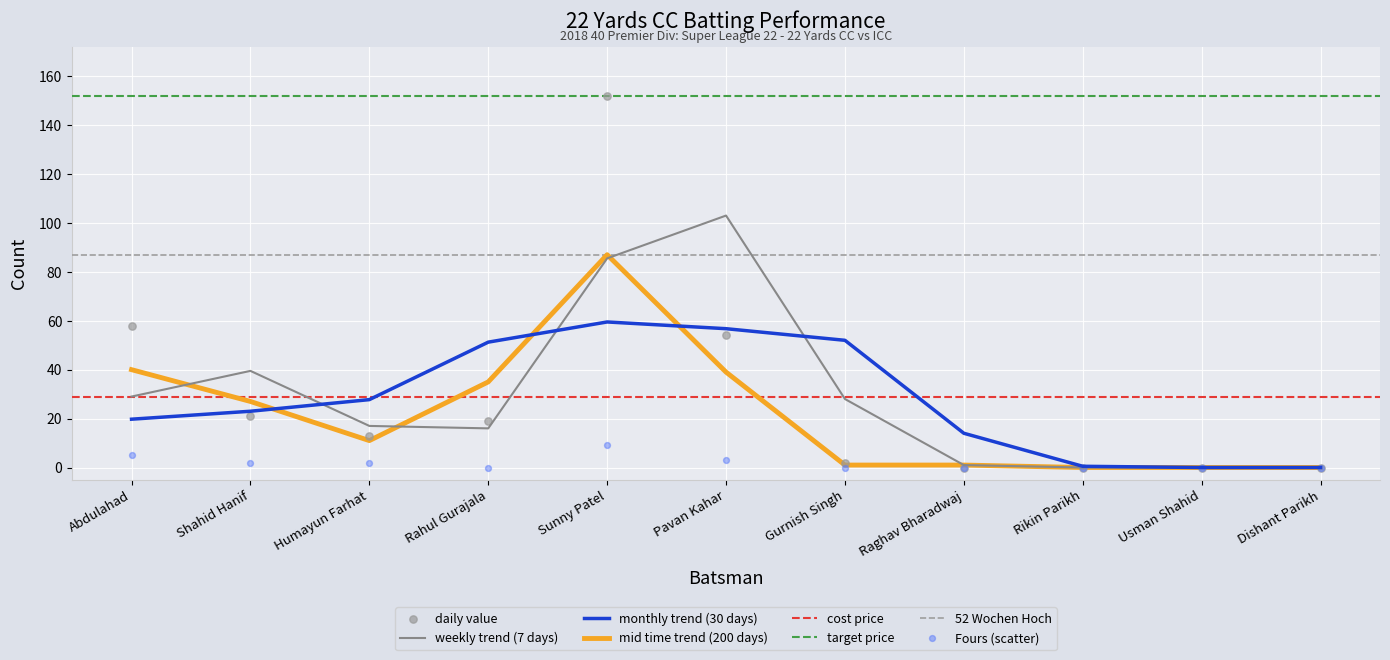

At how many categories does at least one series exceed 134?

1